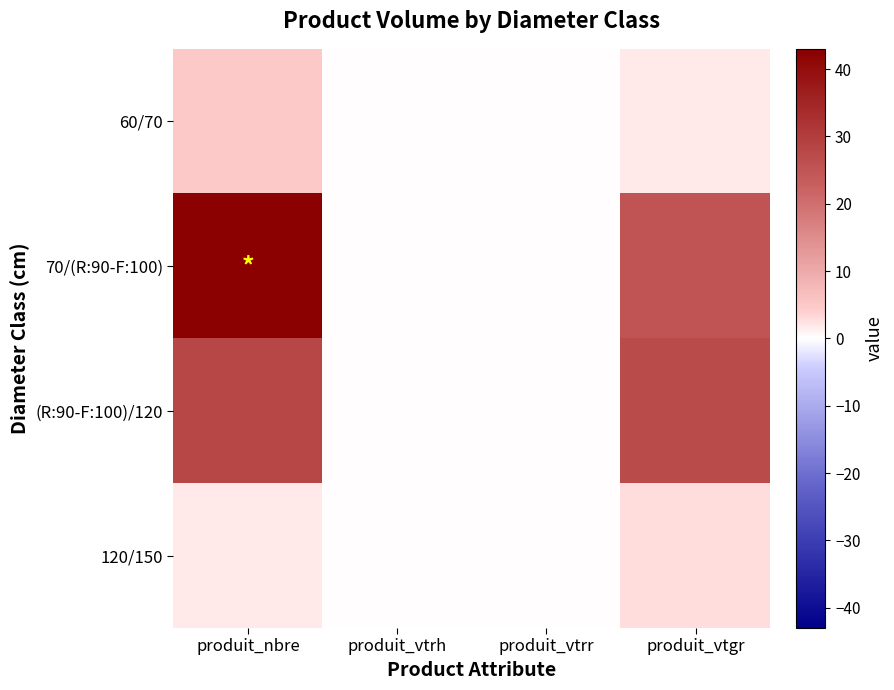

At produit_vtrr, list the series in order from largest to smallest.

60/70, 70/(R:90-F:100), (R:90-F:100)/120, 120/150